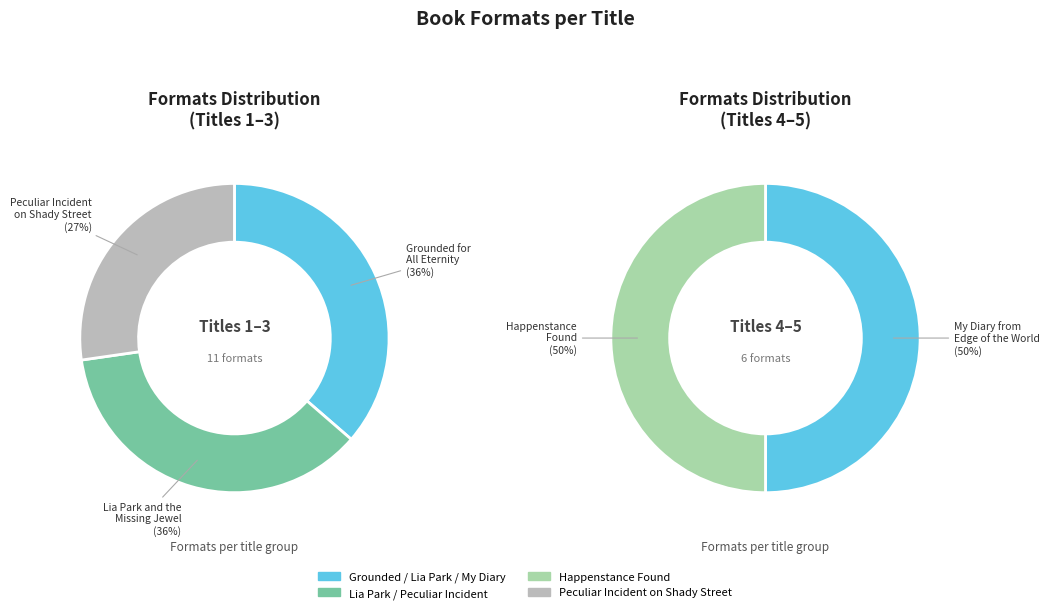

Which category has the smallest portion of the pie?

Peculiar Incident on Shady Street